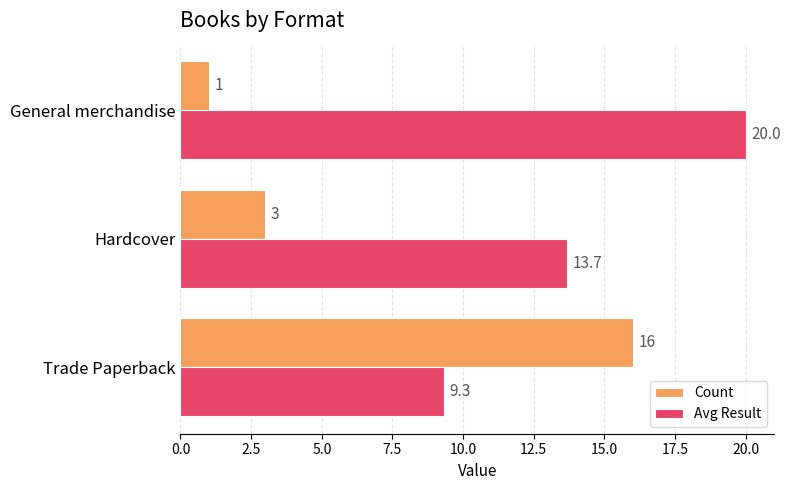

What is the approximate value of Avg Result at Trade Paperback?

9.3